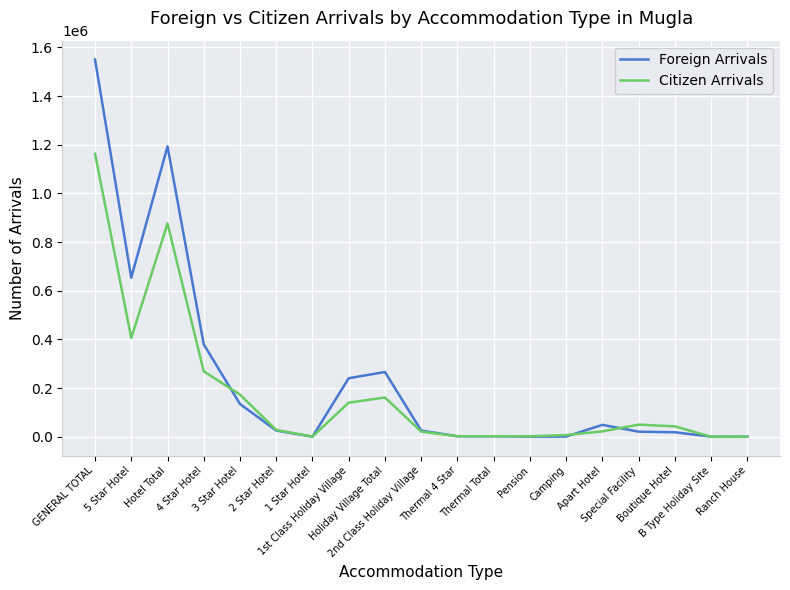

What value does the Citizen Arrivals series have at Hotel Total, to the nearest 50?

876400